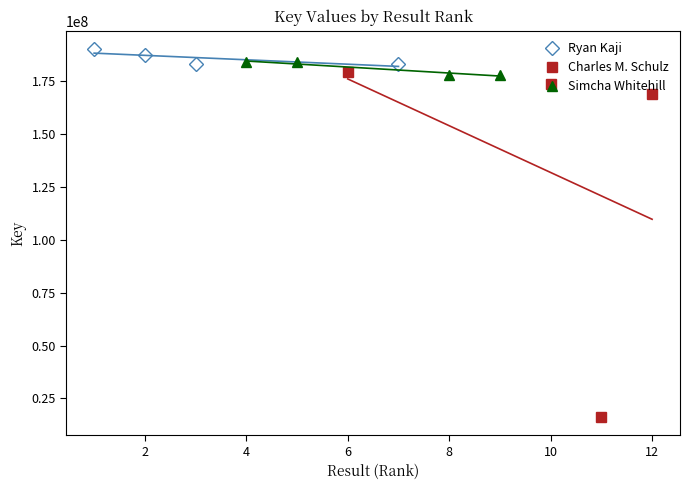

What is the lowest value of the Simcha Whitehill series?

177919046